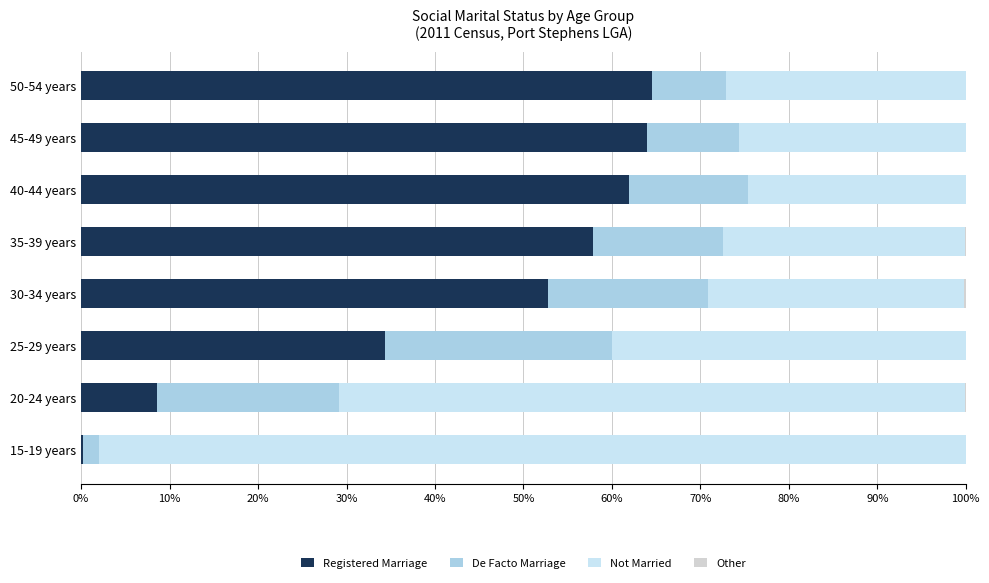

What is the total value across all series at 40-44 years?

100.1